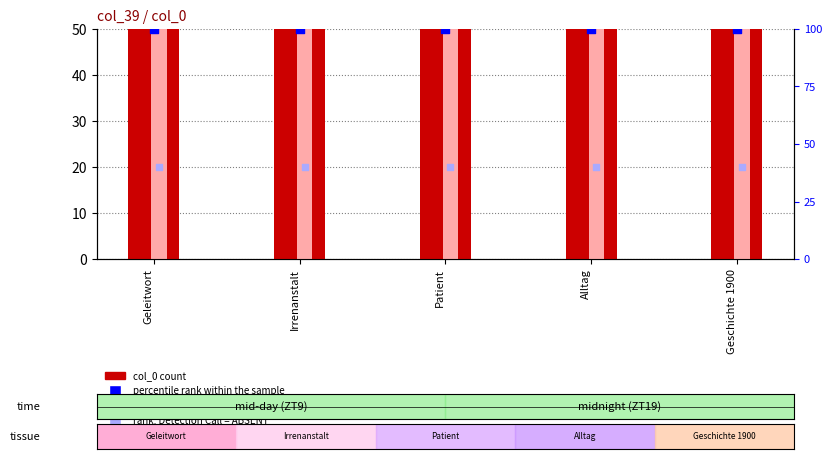

What are all the series names shown in the legend?

col_0, value, Detection Call = ABSENT, percentile rank within the sample, rank, Detection Call = ABSENT